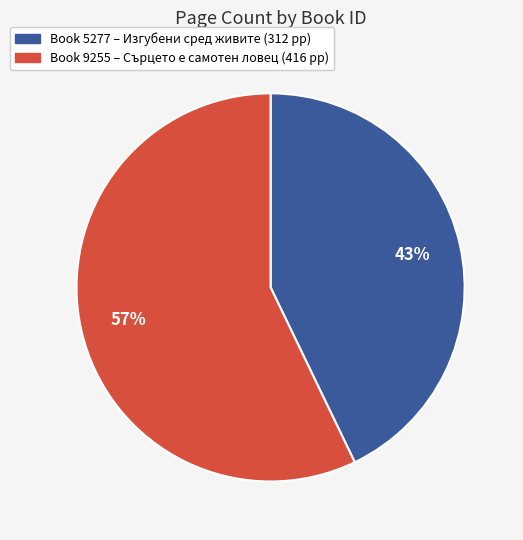

Does any single category account for the majority?

Yes